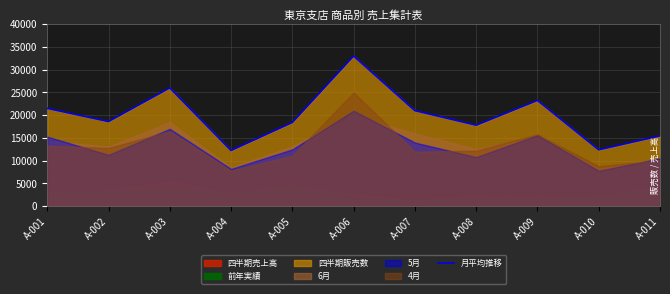

Where does the data first go above 18600?

A-001